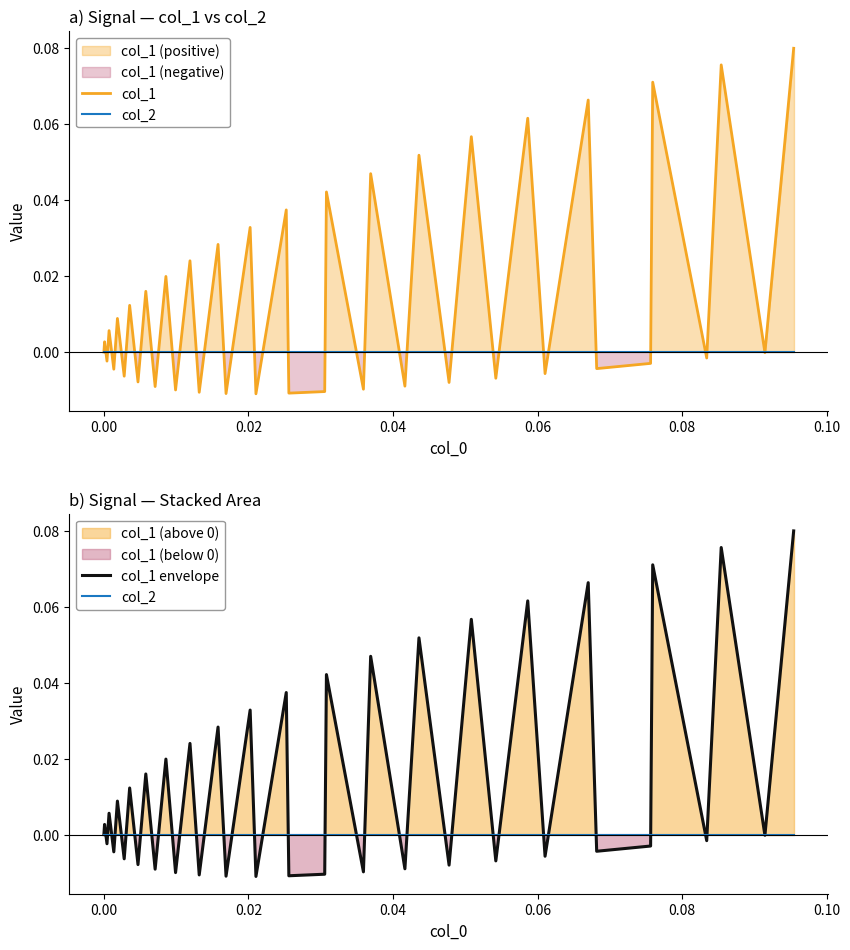

Reading left to right, list all the values displayed in this chart.

col_1: 0.0	0.0	-0.0	0.0	-0.0	0.0	-0.0	0.0	-0.0	0.0	-0.0	0.0	-0.0	0.0	-0.0	0.0	-0.0	0.0	-0.0	0.0	-0.0	-0.0	0.0	-0.0	0.0	-0.0	0.1	-0.0	0.1	-0.0	0.1	-0.0	0.1	-0.0	-0.0	0.1	-0.0	0.1	-0.0	0.1
col_2: 0.0	0.0	0.0	0.0	0.0	0.0	0.0	0.0	0.0	0.0	0.0	0.0	0.0	0.0	0.0	0.0	0.0	0.0	0.0	0.0	0.0	0.0	0.0	0.0	0.0	0.0	0.0	0.0	0.0	0.0	0.0	0.0	0.0	0.0	0.0	0.0	0.0	0.0	0.0	0.0
col_1 envelope: 0.0	0.0	-0.0	0.0	-0.0	0.0	-0.0	0.0	-0.0	0.0	-0.0	0.0	-0.0	0.0	-0.0	0.0	-0.0	0.0	-0.0	0.0	-0.0	-0.0	0.0	-0.0	0.0	-0.0	0.1	-0.0	0.1	-0.0	0.1	-0.0	0.1	-0.0	-0.0	0.1	-0.0	0.1	-0.0	0.1